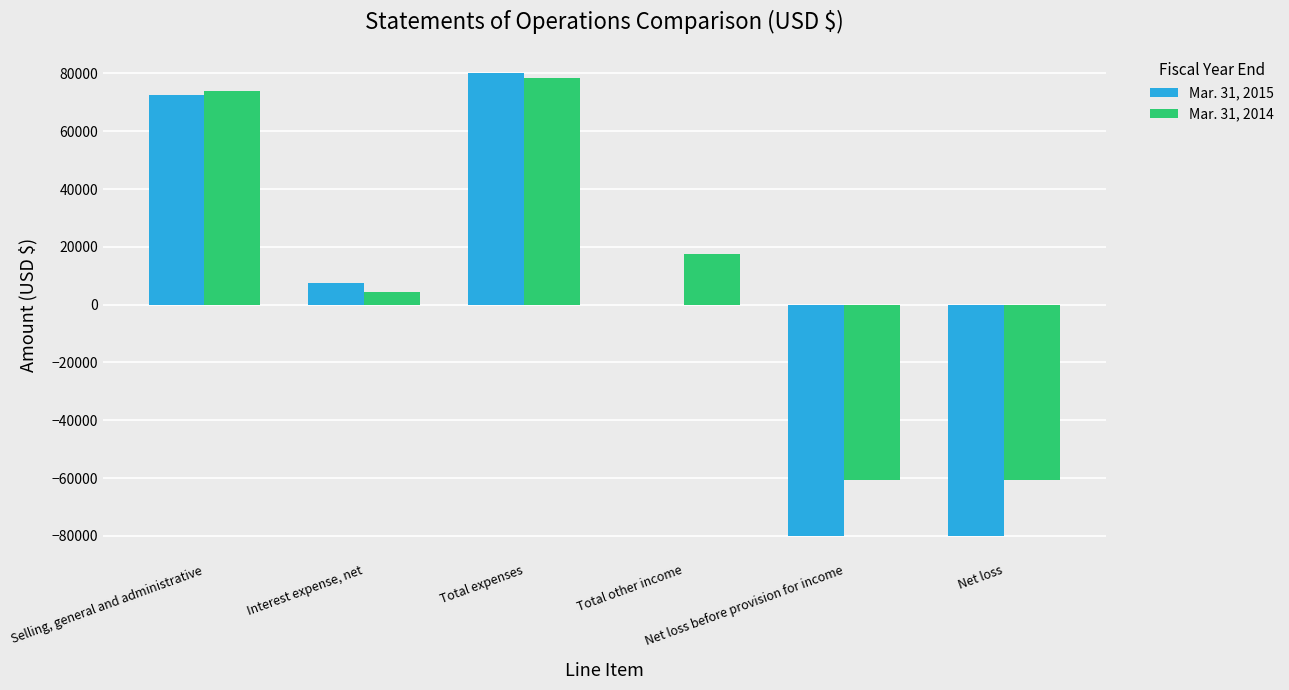

Is it true that Mar. 31, 2015 equals -46750 at Net loss?

False